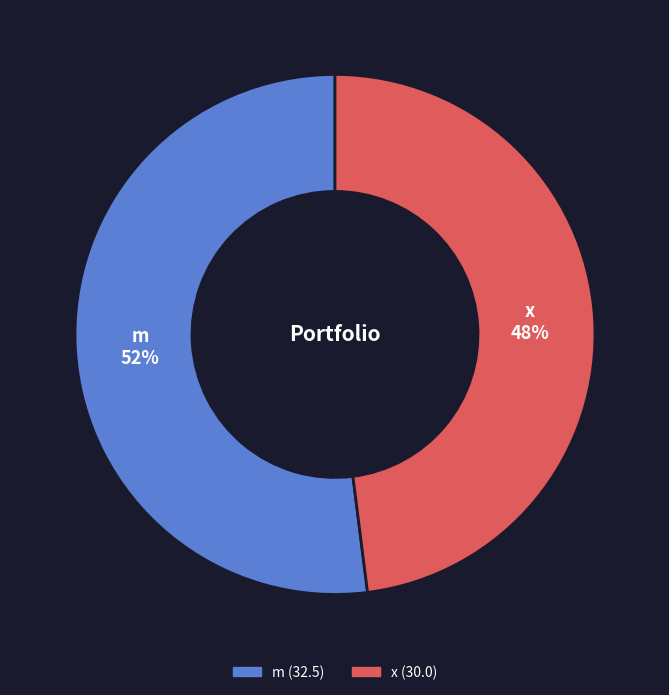

To the nearest percent, what is the difference between the largest and smallest slice percentages?

4%